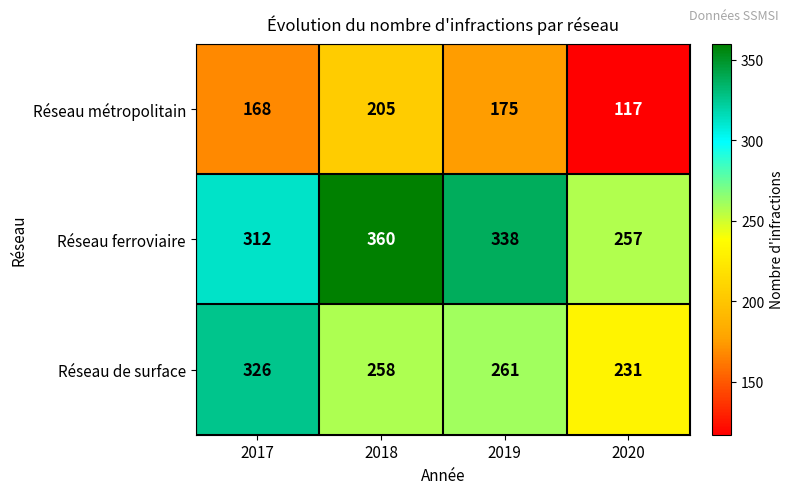

What is the difference between the Réseau ferroviaire values at 2018 and 2019?

22